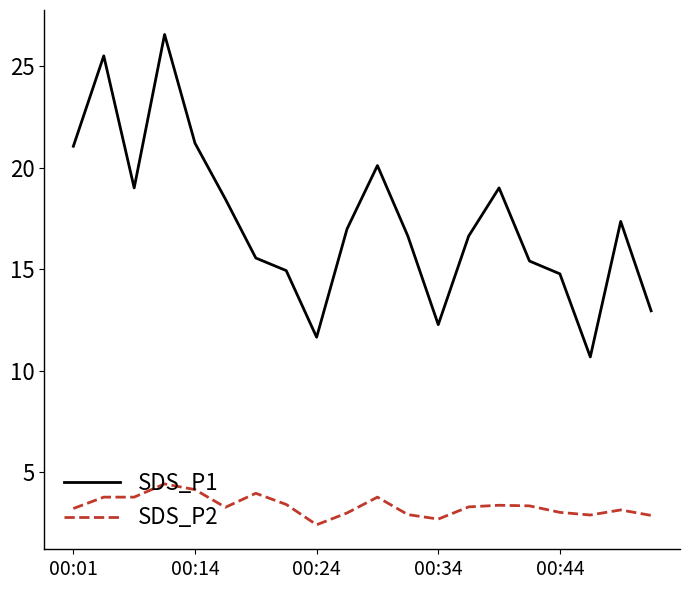

Which series has the largest range (max minus min)?

SDS_P1